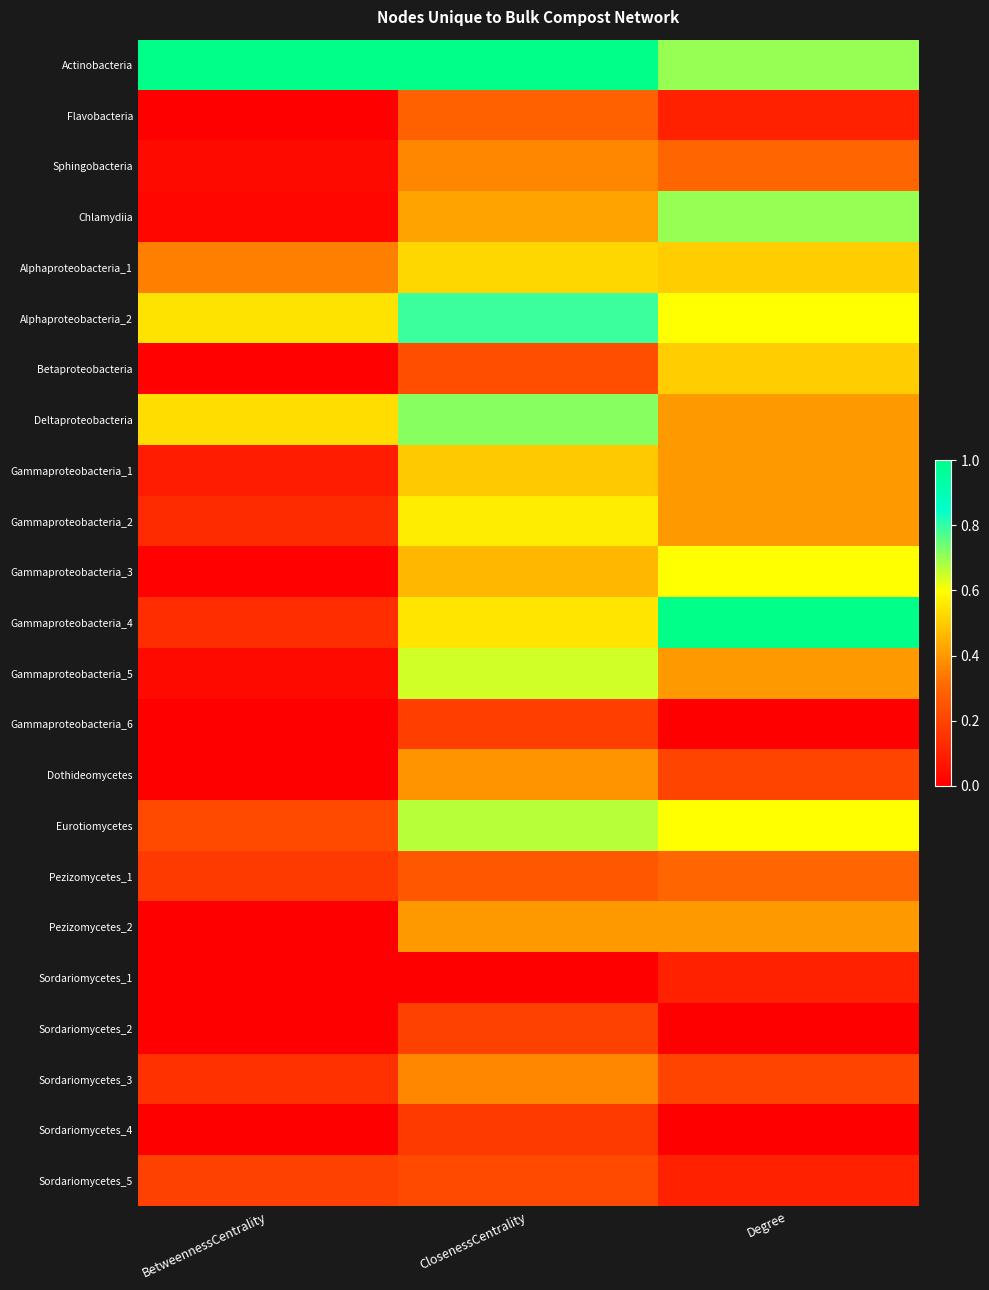

Reading left to right, what are all the values shown in this chart?

Actinobacteria: BetweennessCentrality=1.0	ClosenessCentrality=1.0	Degree=0.7
Flavobacteria: BetweennessCentrality=0.0	ClosenessCentrality=0.3	Degree=0.1
Sphingobacteria: BetweennessCentrality=0.0	ClosenessCentrality=0.4	Degree=0.3
Chlamydiia: BetweennessCentrality=0.0	ClosenessCentrality=0.4	Degree=0.7
Alphaproteobacteria_1: BetweennessCentrality=0.3	ClosenessCentrality=0.5	Degree=0.5
Alphaproteobacteria_2: BetweennessCentrality=0.5	ClosenessCentrality=0.8	Degree=0.6
Betaproteobacteria: BetweennessCentrality=0.0	ClosenessCentrality=0.2	Degree=0.5
Deltaproteobacteria: BetweennessCentrality=0.5	ClosenessCentrality=0.7	Degree=0.4
Gammaproteobacteria_1: BetweennessCentrality=0.1	ClosenessCentrality=0.5	Degree=0.4
Gammaproteobacteria_2: BetweennessCentrality=0.1	ClosenessCentrality=0.6	Degree=0.4
Gammaproteobacteria_3: BetweennessCentrality=0.0	ClosenessCentrality=0.5	Degree=0.6
Gammaproteobacteria_4: BetweennessCentrality=0.1	ClosenessCentrality=0.6	Degree=1.0
Gammaproteobacteria_5: BetweennessCentrality=0.0	ClosenessCentrality=0.6	Degree=0.4
Gammaproteobacteria_6: BetweennessCentrality=0.0	ClosenessCentrality=0.2	Degree=0.0
Dothideomycetes: BetweennessCentrality=0.0	ClosenessCentrality=0.4	Degree=0.2
Eurotiomycetes: BetweennessCentrality=0.2	ClosenessCentrality=0.7	Degree=0.6
Pezizomycetes_1: BetweennessCentrality=0.2	ClosenessCentrality=0.3	Degree=0.3
Pezizomycetes_2: BetweennessCentrality=0.0	ClosenessCentrality=0.4	Degree=0.4
Sordariomycetes_1: BetweennessCentrality=0.0	ClosenessCentrality=0.0	Degree=0.1
Sordariomycetes_2: BetweennessCentrality=0.0	ClosenessCentrality=0.2	Degree=0.0
Sordariomycetes_3: BetweennessCentrality=0.1	ClosenessCentrality=0.4	Degree=0.2
Sordariomycetes_4: BetweennessCentrality=0.0	ClosenessCentrality=0.2	Degree=0.0
Sordariomycetes_5: BetweennessCentrality=0.2	ClosenessCentrality=0.2	Degree=0.1